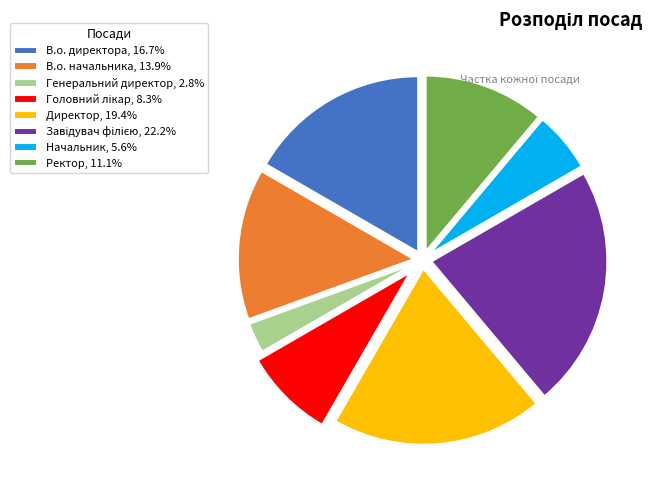

Does any single category account for the majority?

No